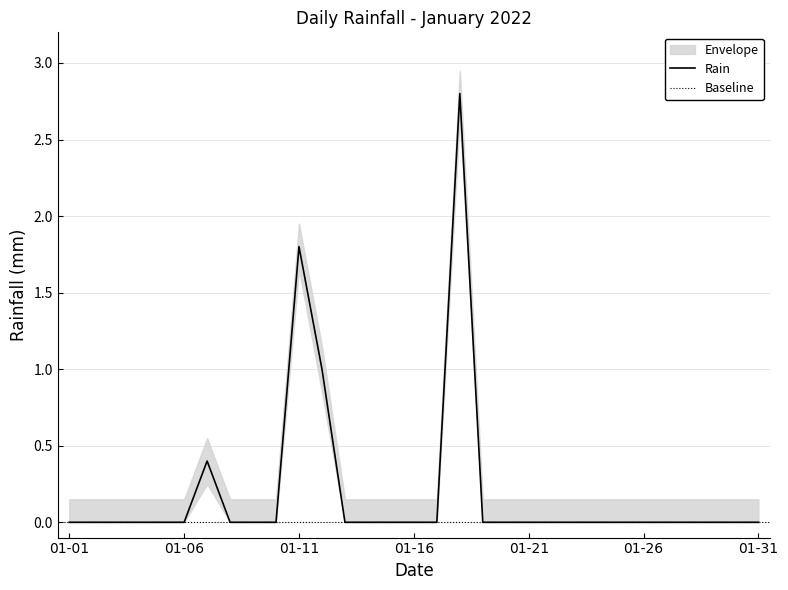

Count the values in the range 0 to 1.

29